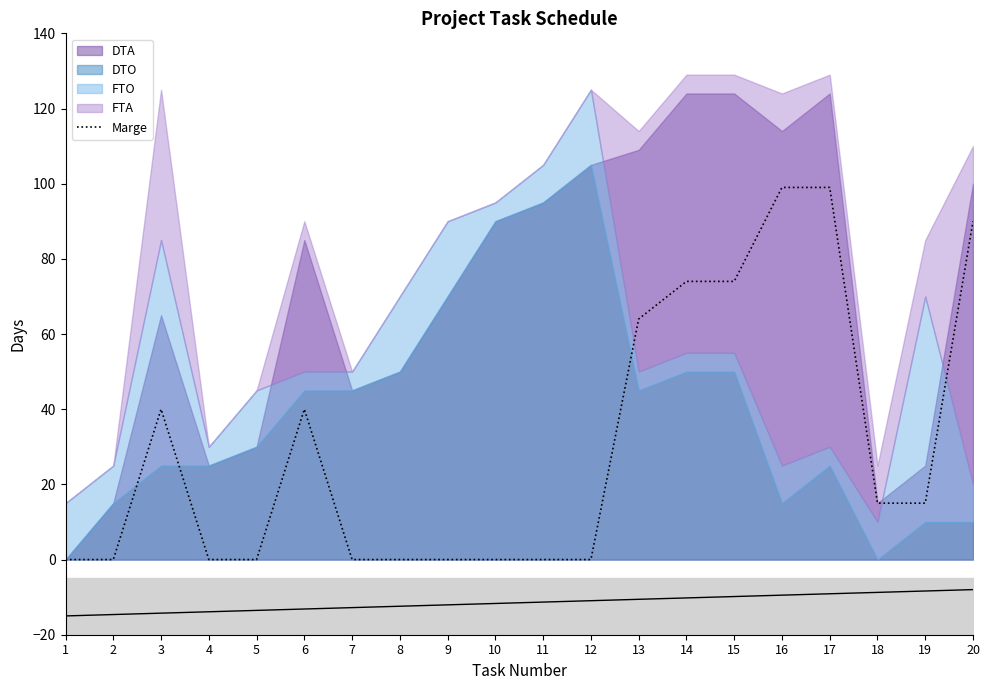

Which has a higher value, 5 or 10?

5